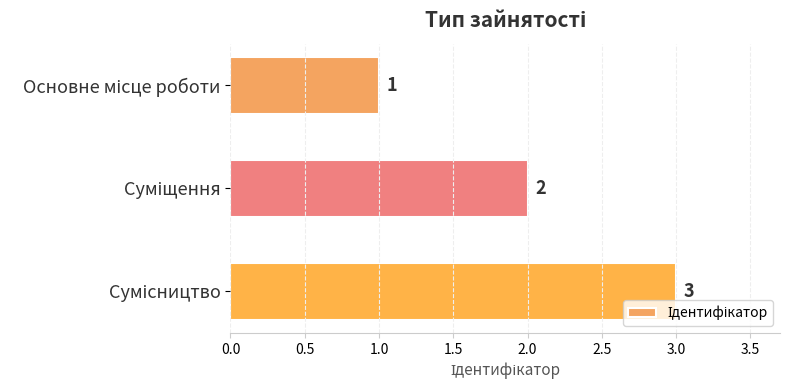

What is the maximum value shown in the chart?

3